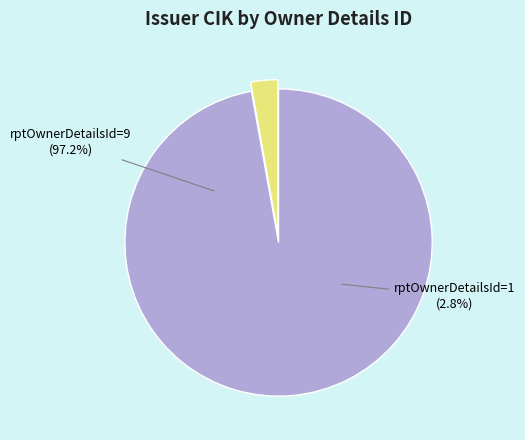

How many slices are in this pie chart?

2